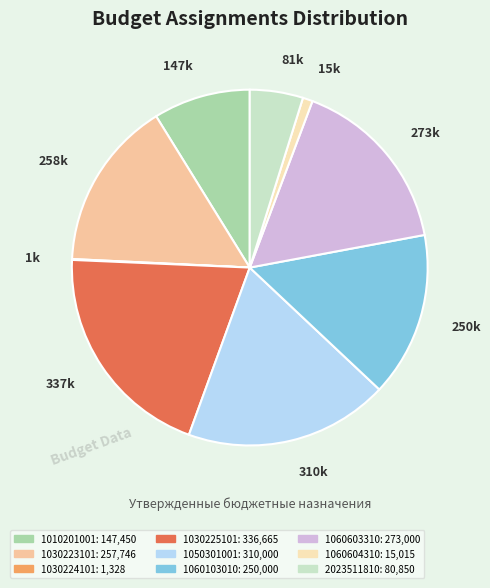

Approximately how many times larger is the value at 337k compared to 250k?

1.3